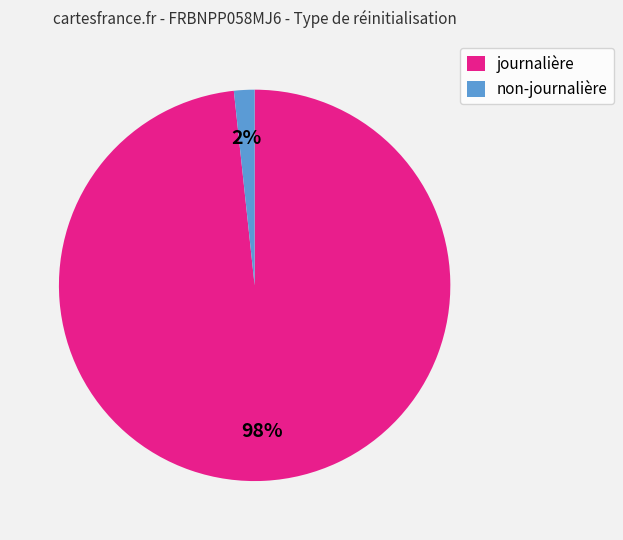

Is it true that non-journalière is 2% of the pie?

True